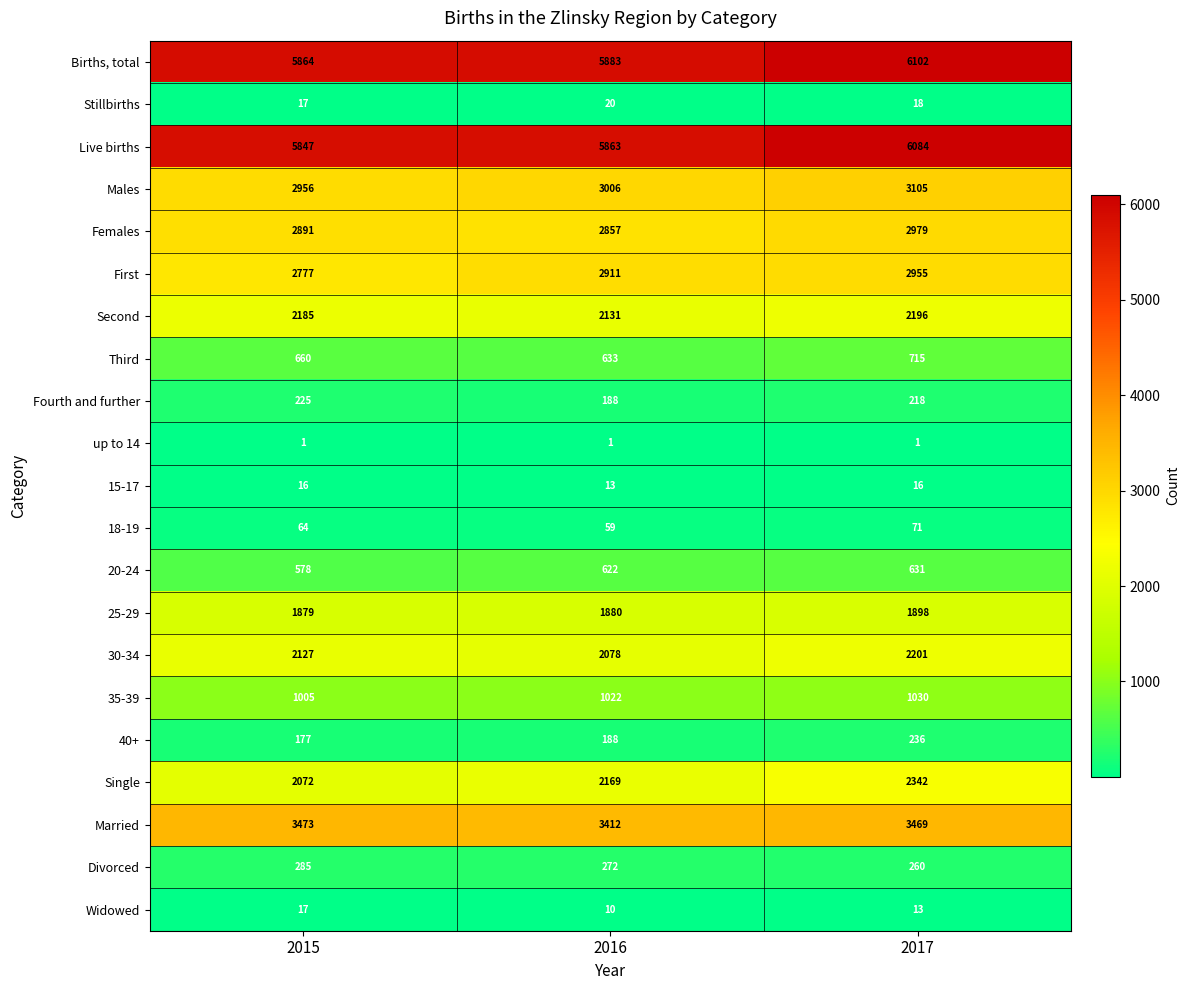

What is the sum of the Fourth and further values at 2016 and 2017?

406